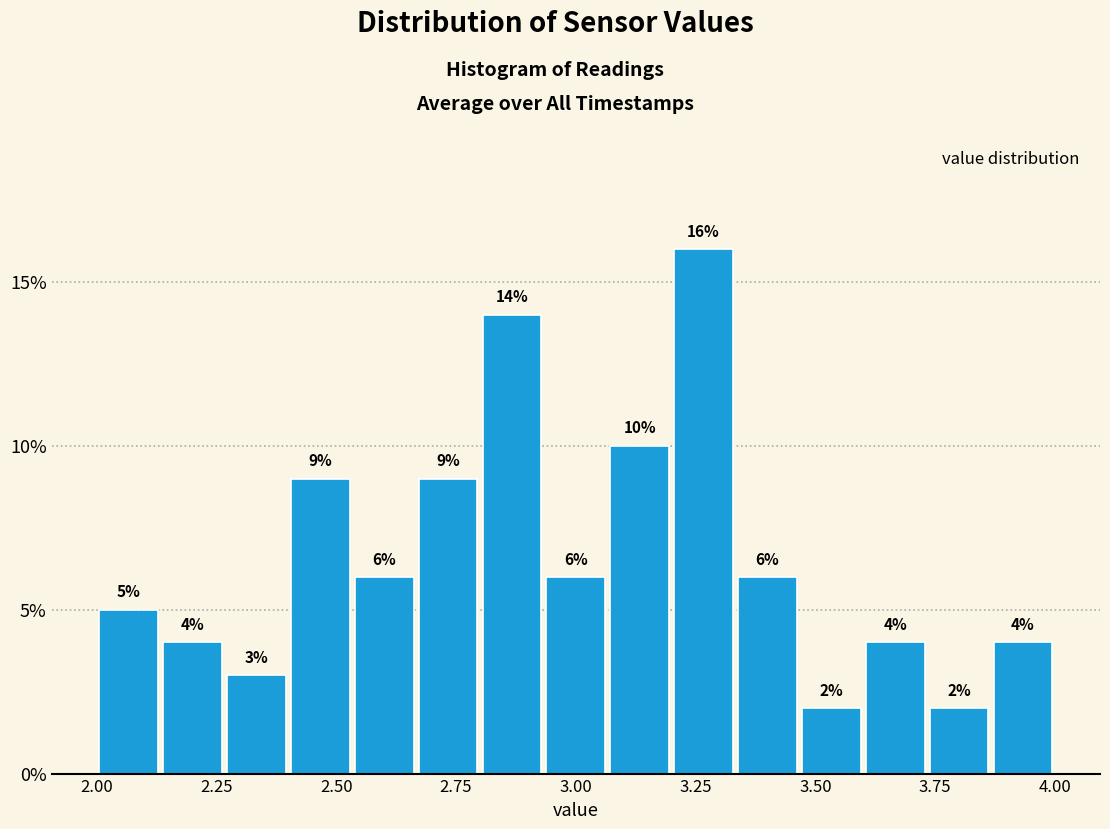

Read against the x-axis, roughly where is the centre of the tallest bar?

3.25